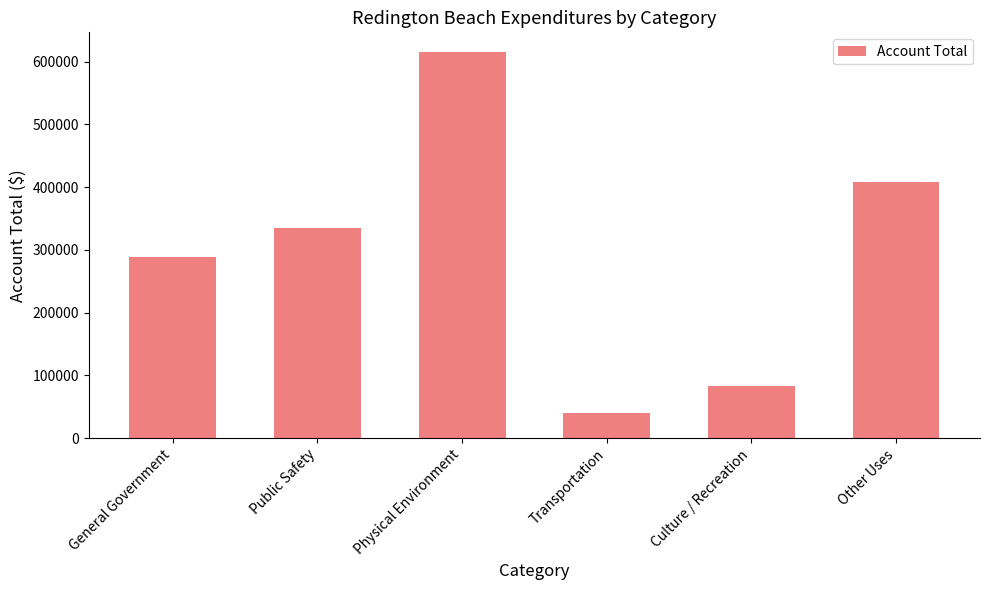

How many series are shown in this chart?

1